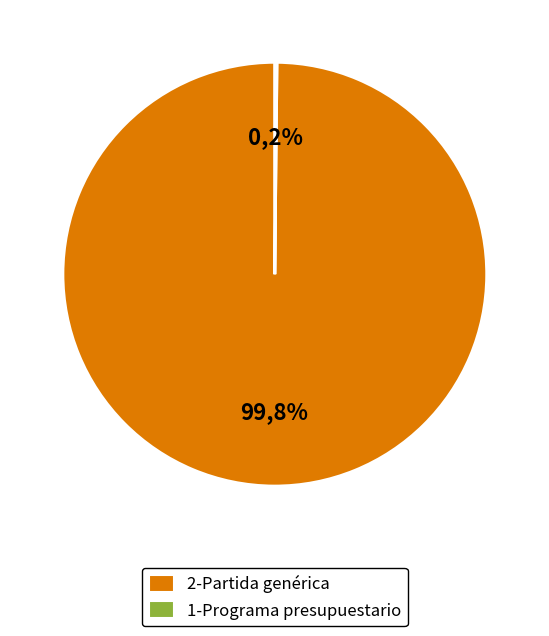

Which slice represents more than half of the pie?

2-Partida genérica